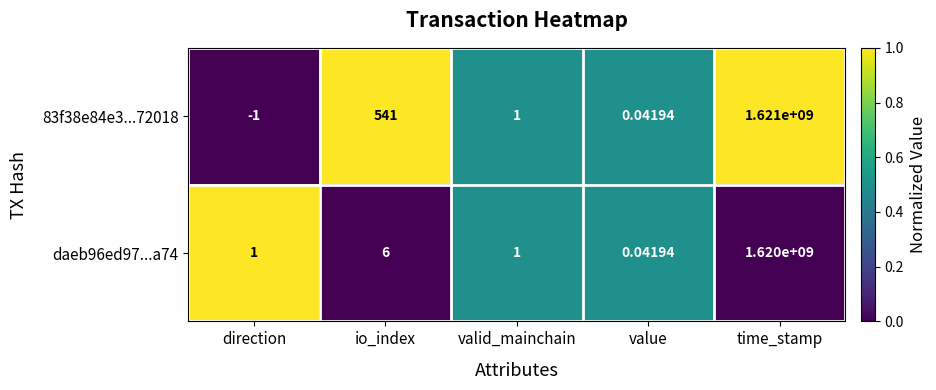

At which label does 83f38e84e3...72018 first exceed 1?

io_index